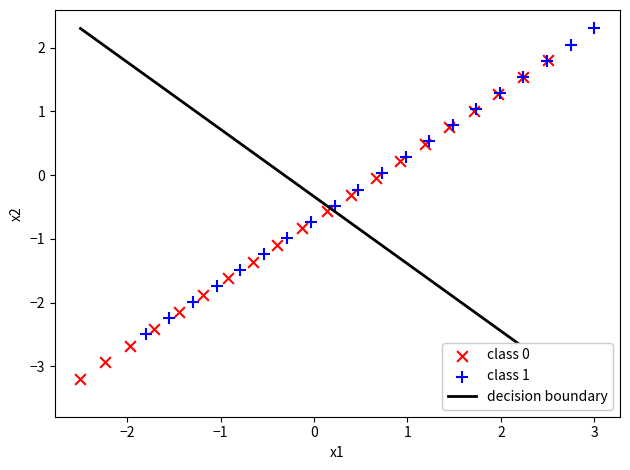

Which series reaches the maximum Y coordinate?

class 1